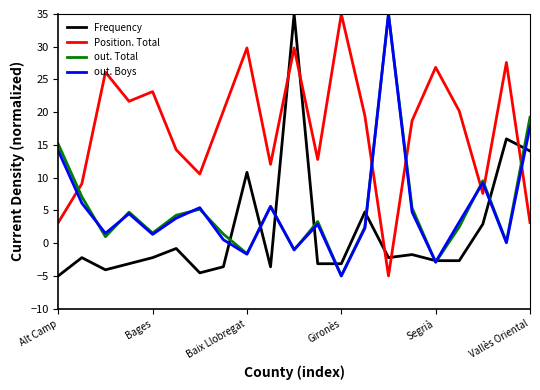

What is the difference between the second highest and minimum values in the Frequency series?

20.9